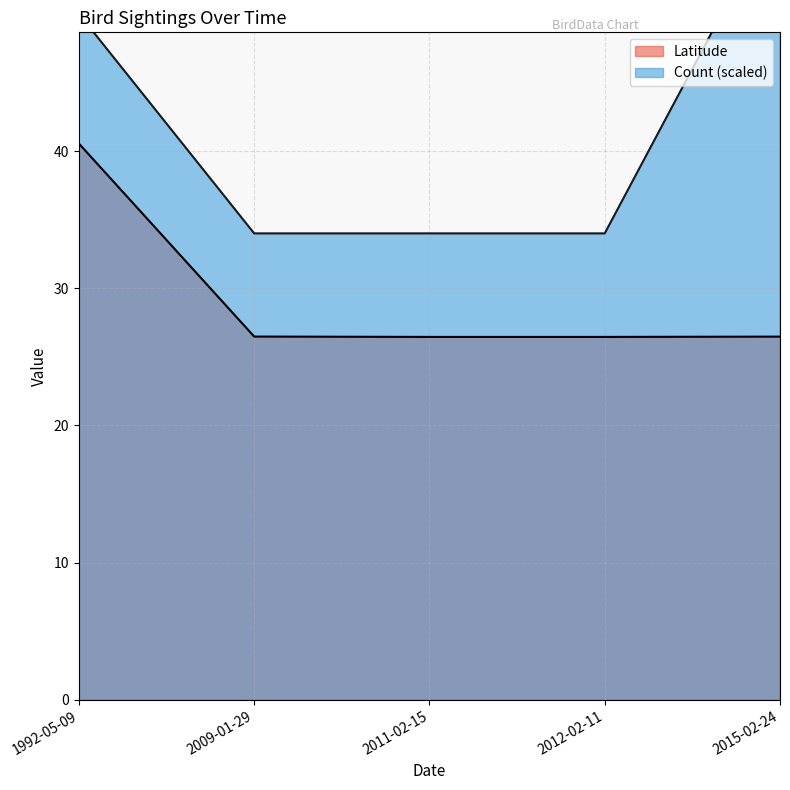

What is the lowest value of the Latitude series?

26.5